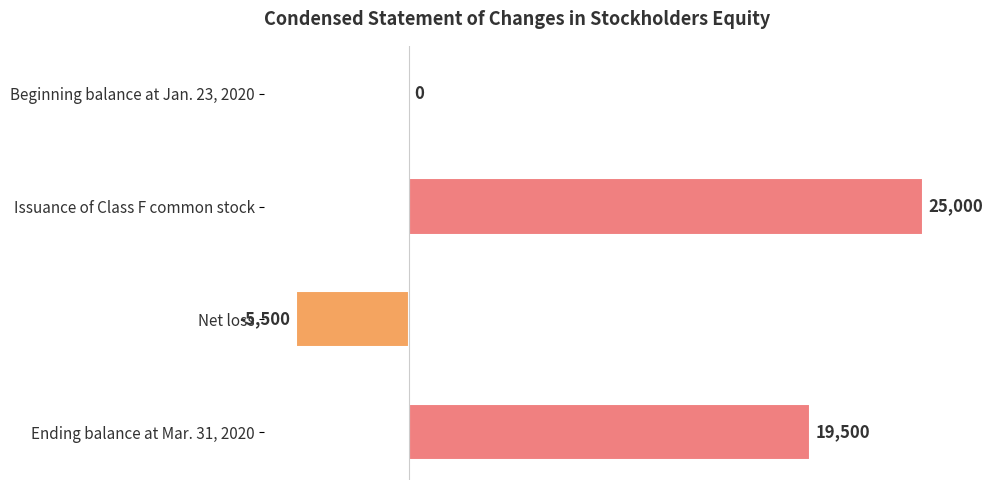

Which has a higher value, Beginning balance at Jan. 23, 2020 or Net loss?

Beginning balance at Jan. 23, 2020